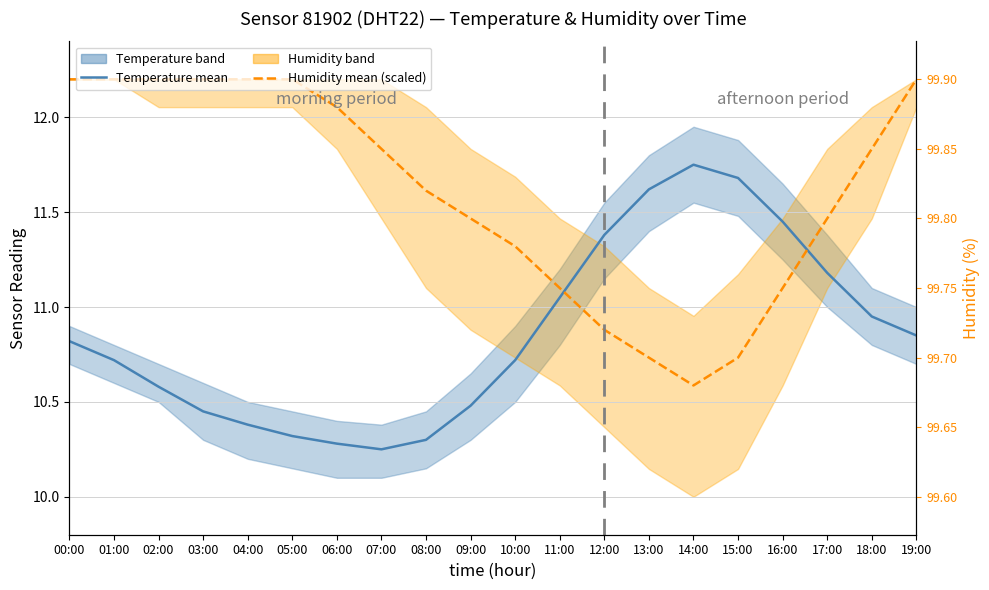

How many interior local peaks does the Temperature mean series have?

1